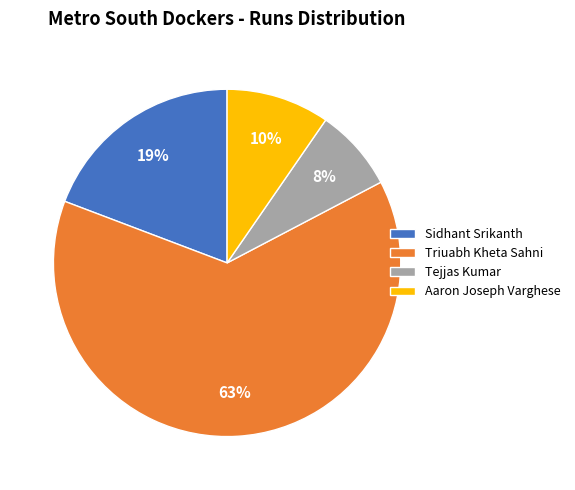

Which category has the biggest portion of the pie?

Triuabh Kheta Sahni